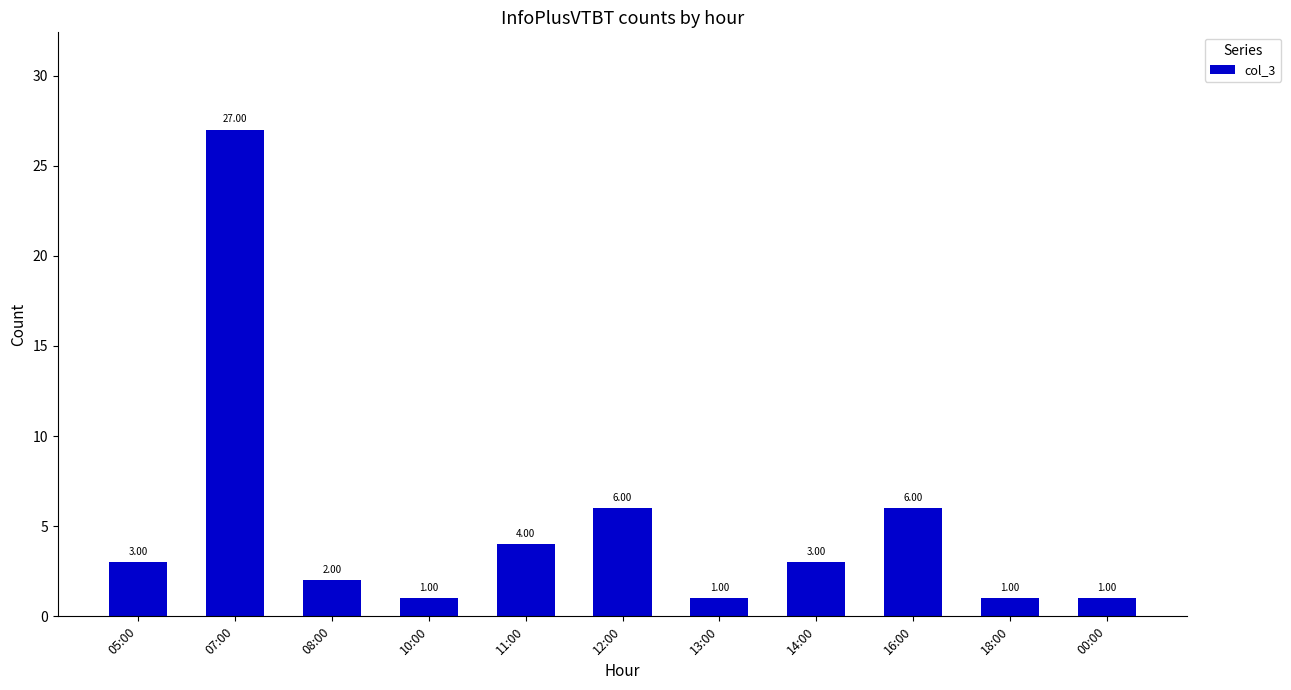

Approximately how many times larger is the value at 16:00 compared to 13:00?

6.0